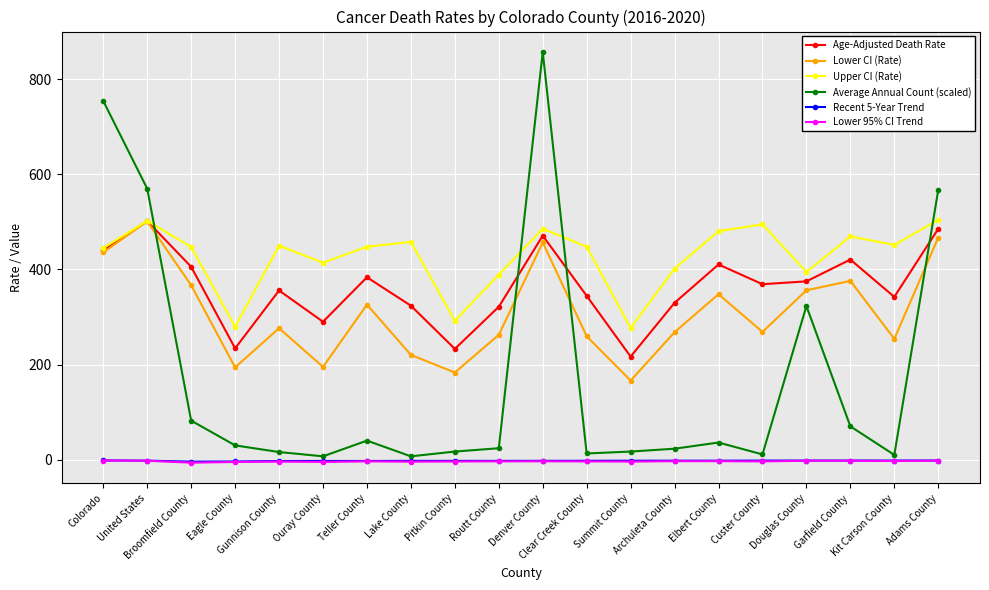

In Upper CI (Rate), how many points are higher than both neighbors (excluding endpoints)?

6